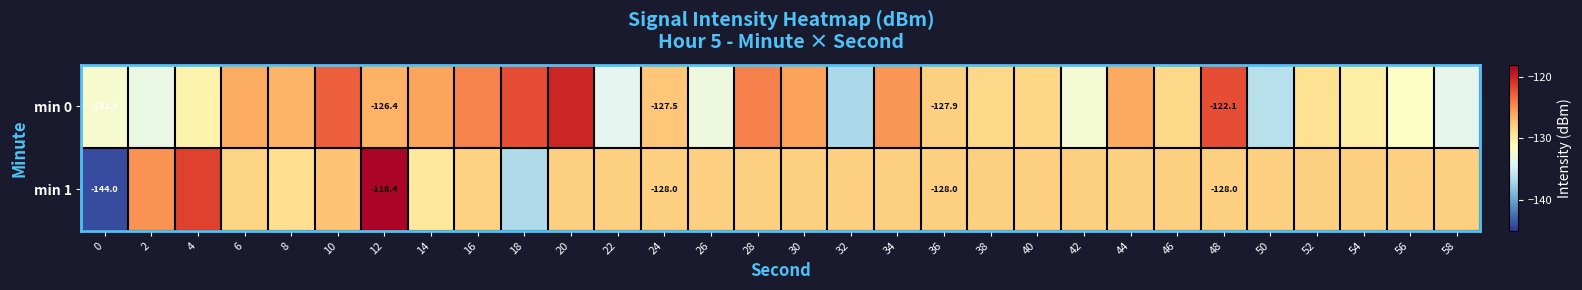

At which label is min 1 closest to -131?

14